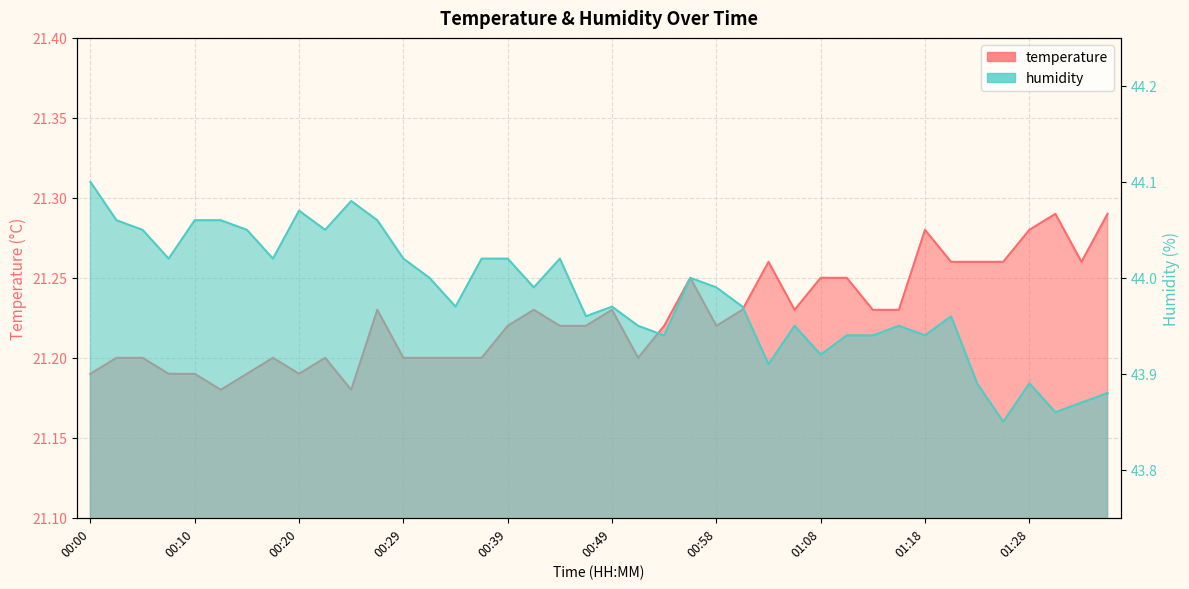

At 00:22, list the series in order from largest to smallest.

humidity, temperature